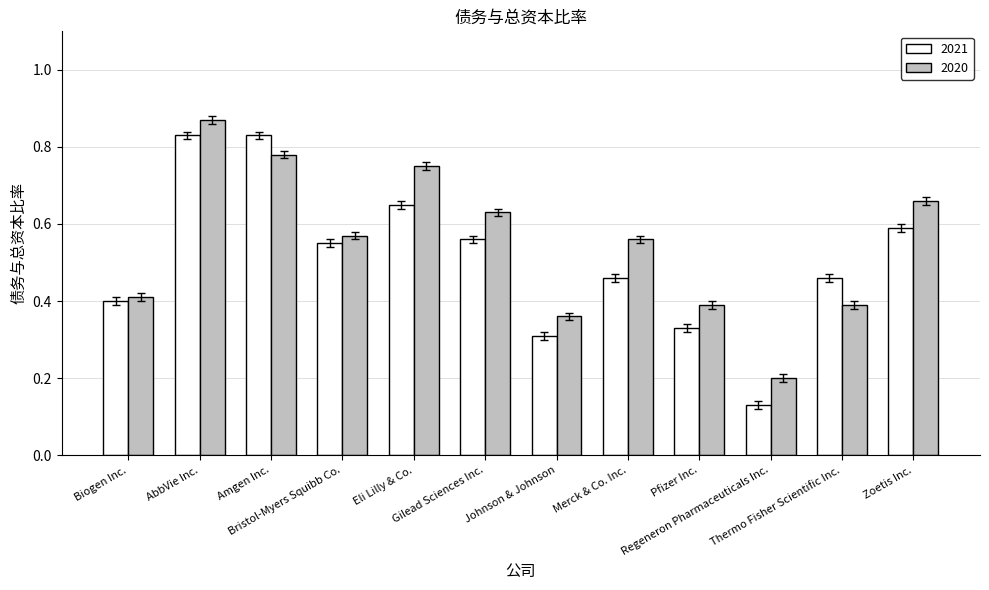

True or false: 2020 has a value of 0.6 at Gilead Sciences Inc..

True